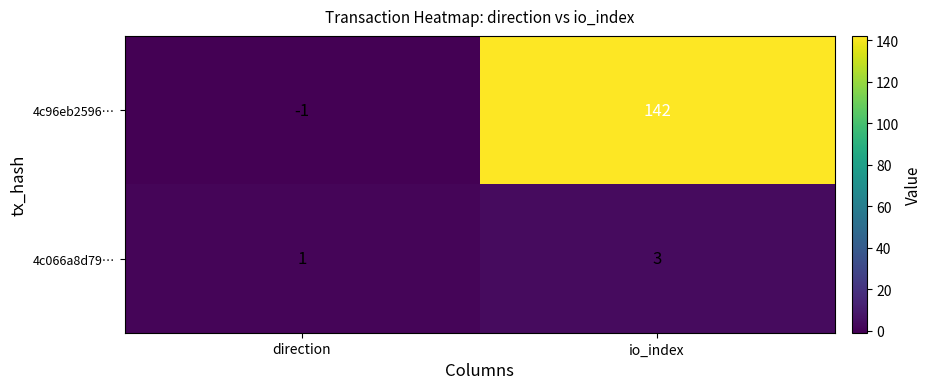

Is it true that 4c96eb2596… equals 142 at io_index?

True